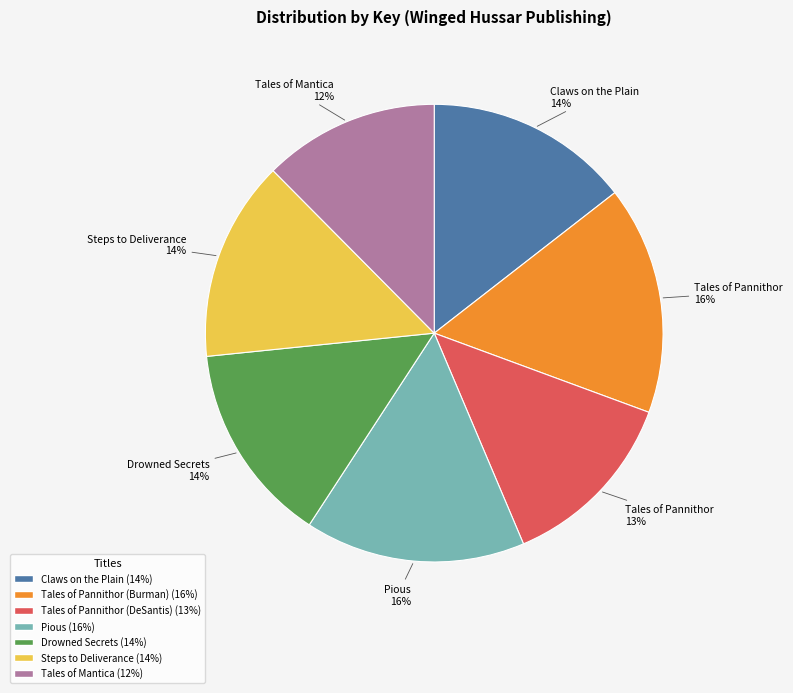

To the nearest percent, what portion does Tales of Pannithor (DeSantis) represent?

13%